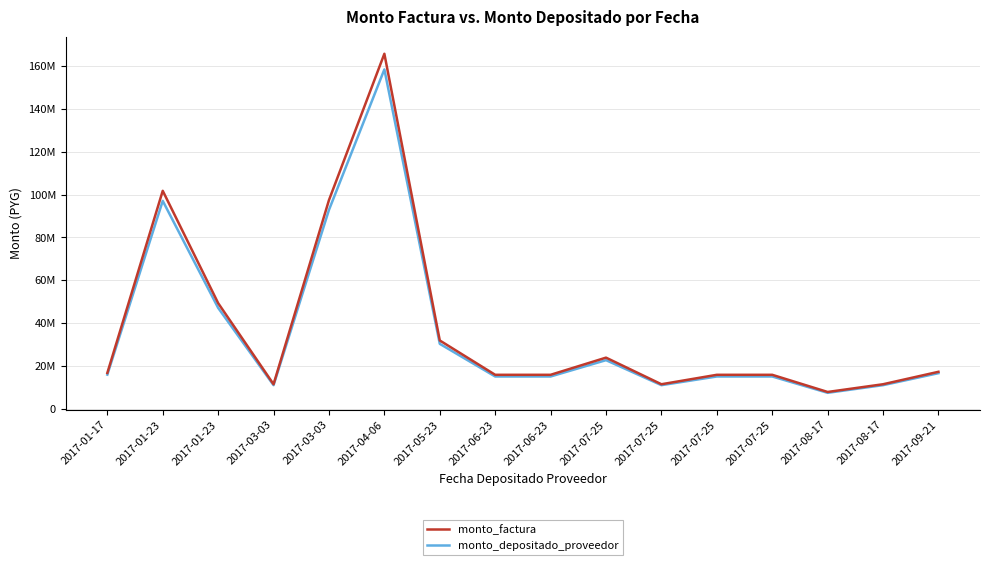

Is this an area chart (filled region under the line)?

No